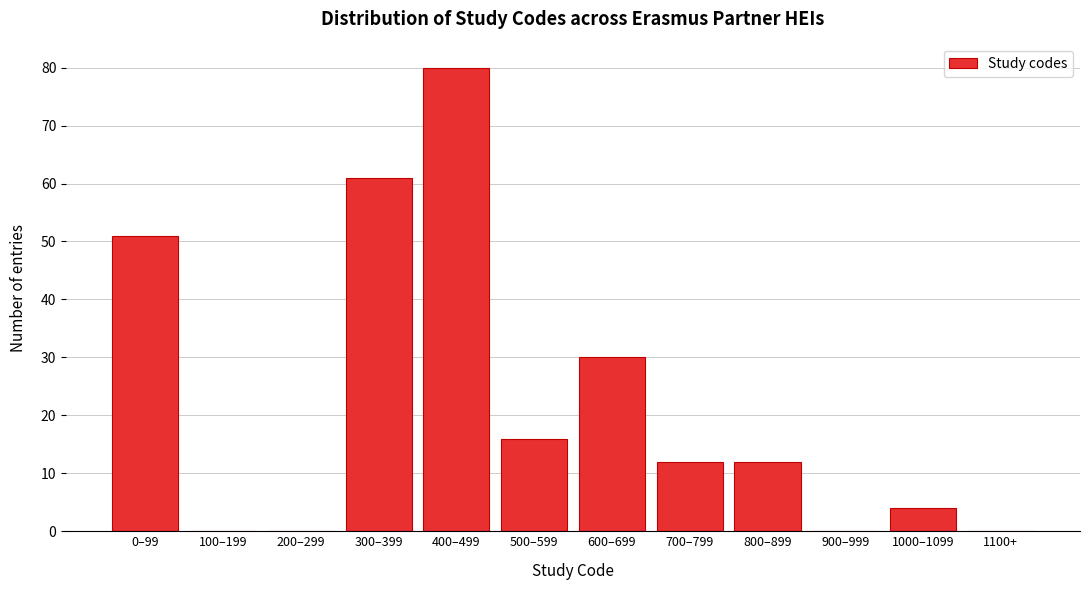

Reading left to right, list all the values displayed in this chart.

0–99=51	100–199=0	200–299=0	300–399=61	400–499=80	500–599=16	600–699=30	700–799=12	800–899=12	900–999=0	1000–1099=4	1100+=0